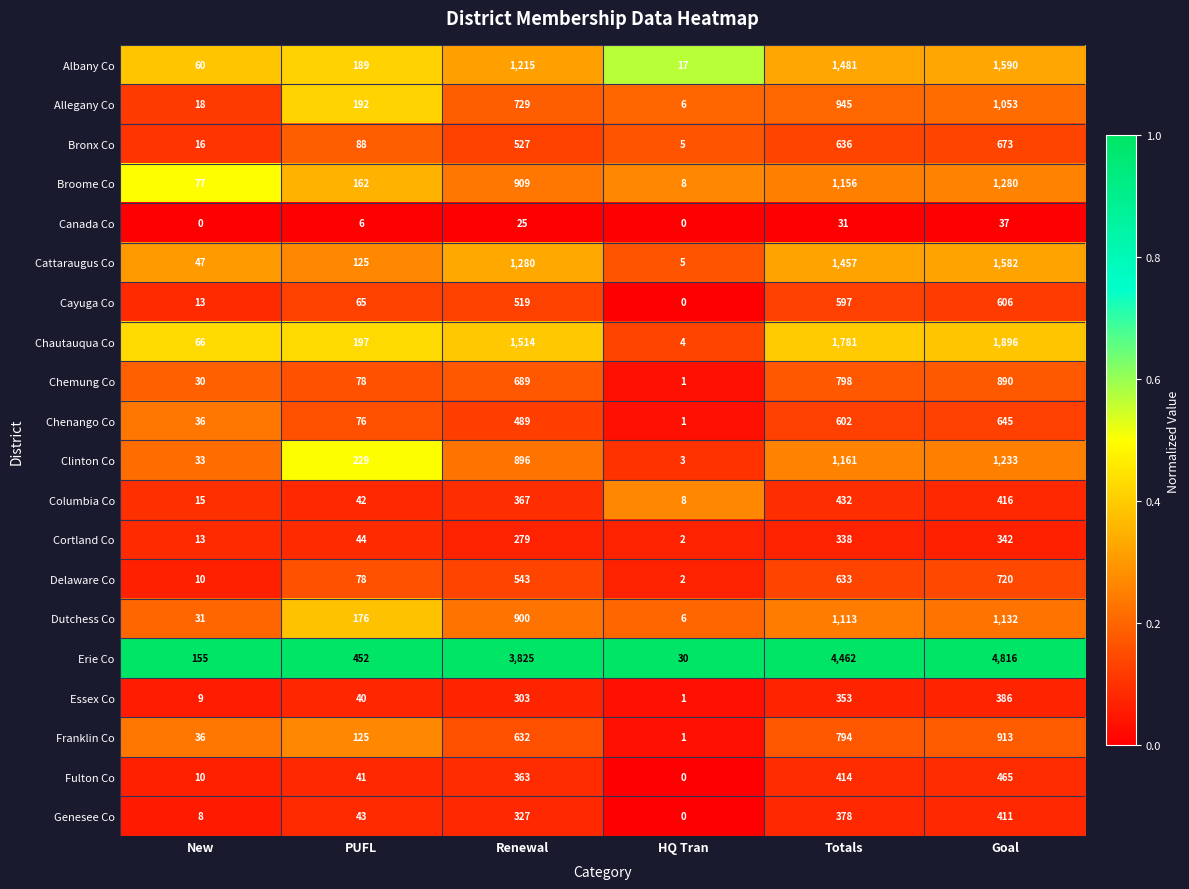

Which series has the widest spread of values?

Erie Co